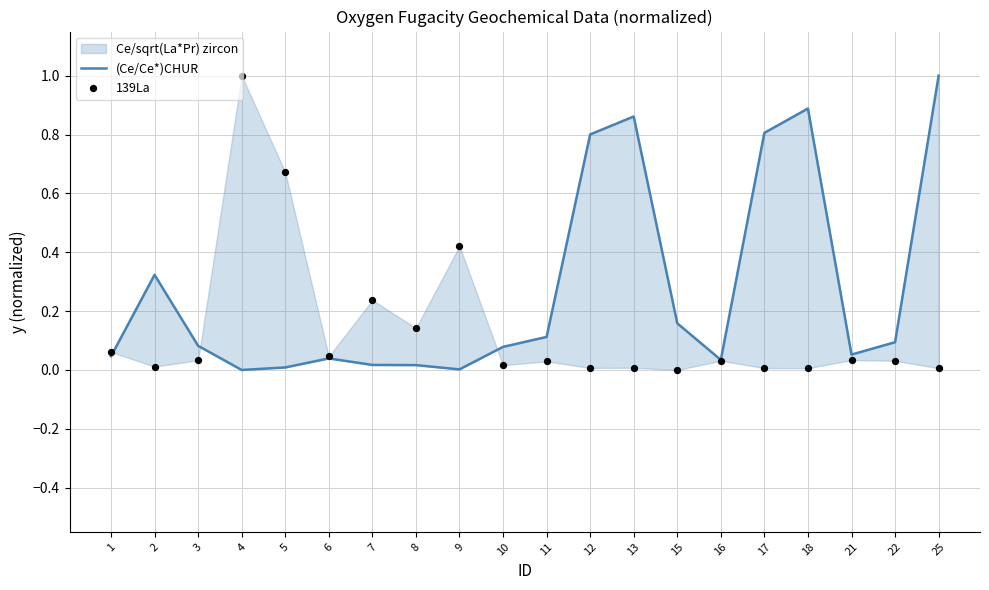

What is the total value across all series at 8?

0.2